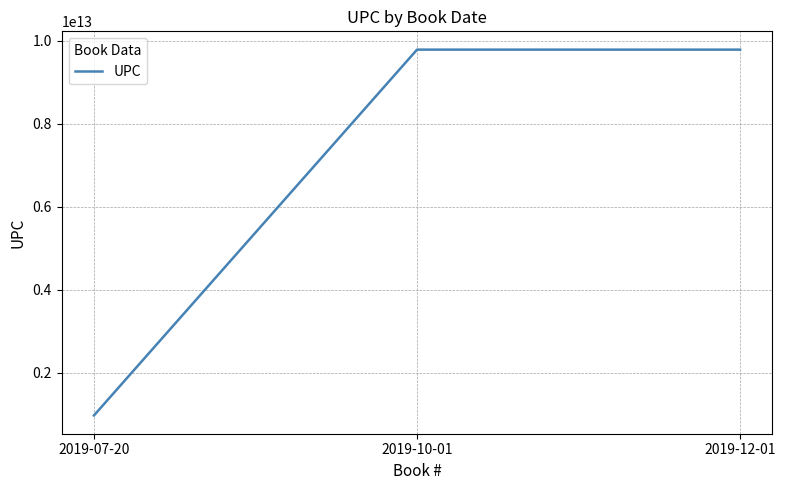

What is the difference between the maximum and minimum values?

8803376070006